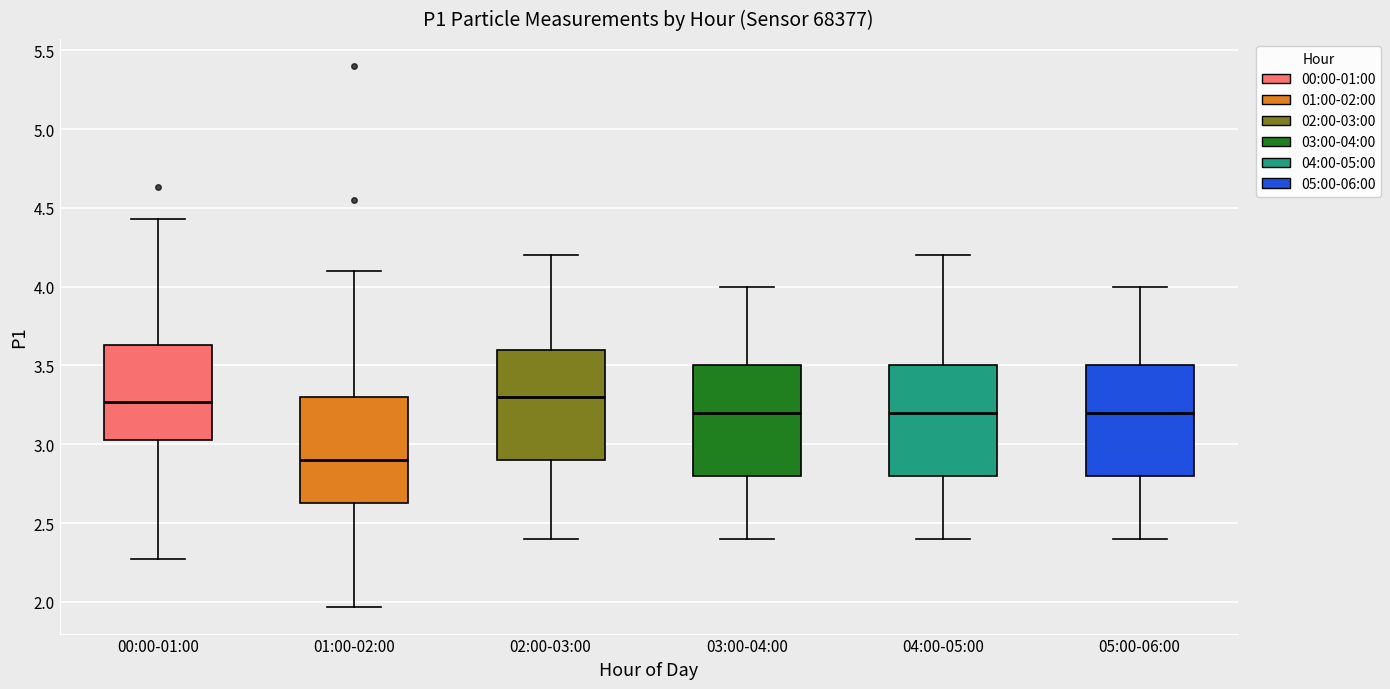

Reading left to right, read every box against the y-axis: the position of its median line, the range the box covers, and the ends of its whiskers. The values are not printed on the chart, so give them approximately, as read against the axis.

00:00-01:00: median 3.25, box 3.05 to 3.65, whiskers 2.25 to 4.45
01:00-02:00: median 2.90, box 2.65 to 3.30, whiskers 1.95 to 4.10
02:00-03:00: median 3.30, box 2.90 to 3.60, whiskers 2.40 to 4.20
03:00-04:00: median 3.20, box 2.80 to 3.50, whiskers 2.40 to 4.00
04:00-05:00: median 3.20, box 2.80 to 3.50, whiskers 2.40 to 4.20
05:00-06:00: median 3.20, box 2.80 to 3.50, whiskers 2.40 to 4.00